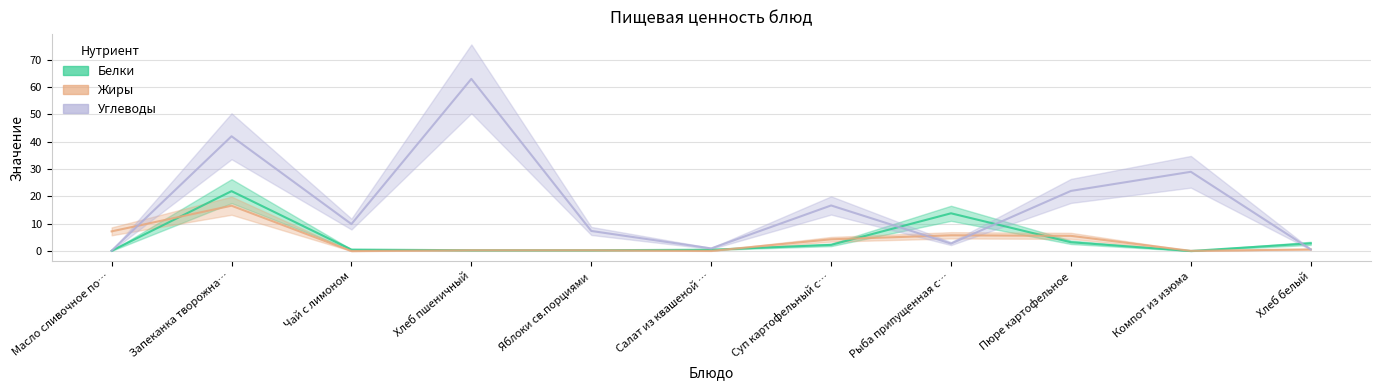

List the labels in order of Жиры value, largest first.

Запеканка творожна…, Масло сливочное по…, Рыба припущенная с…, Пюре картофельное, Суп картофельный с…, Хлеб белый, Хлеб пшеничный, Яблоки св.порциями, Компот из изюма, Салат из квашеной …, Чай с лимоном